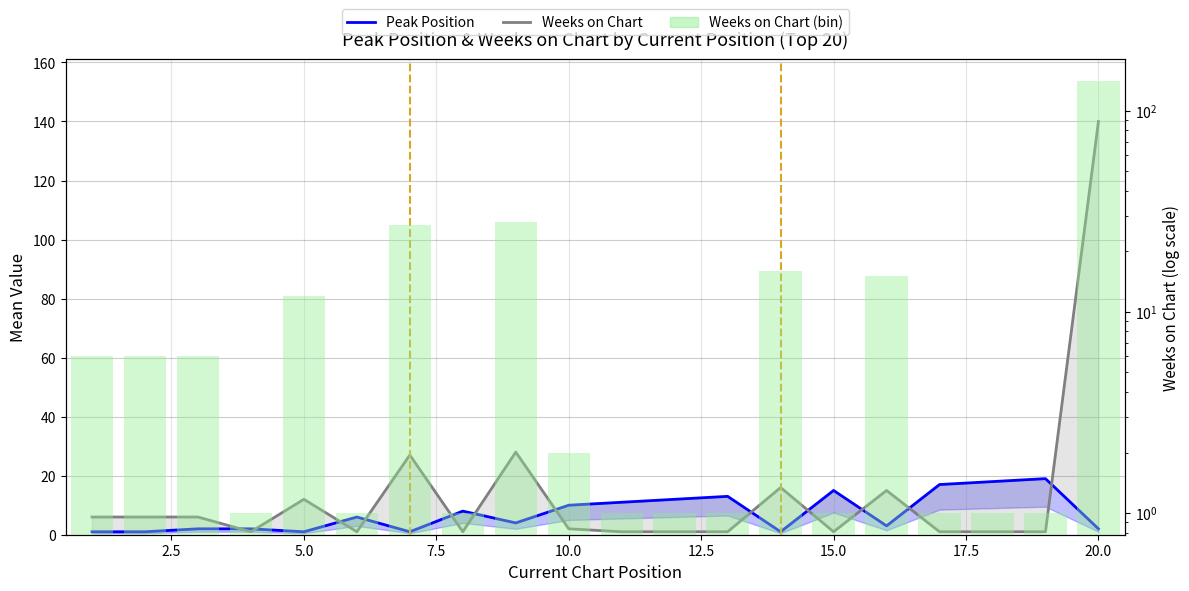

How many distinct data groups are displayed?

3